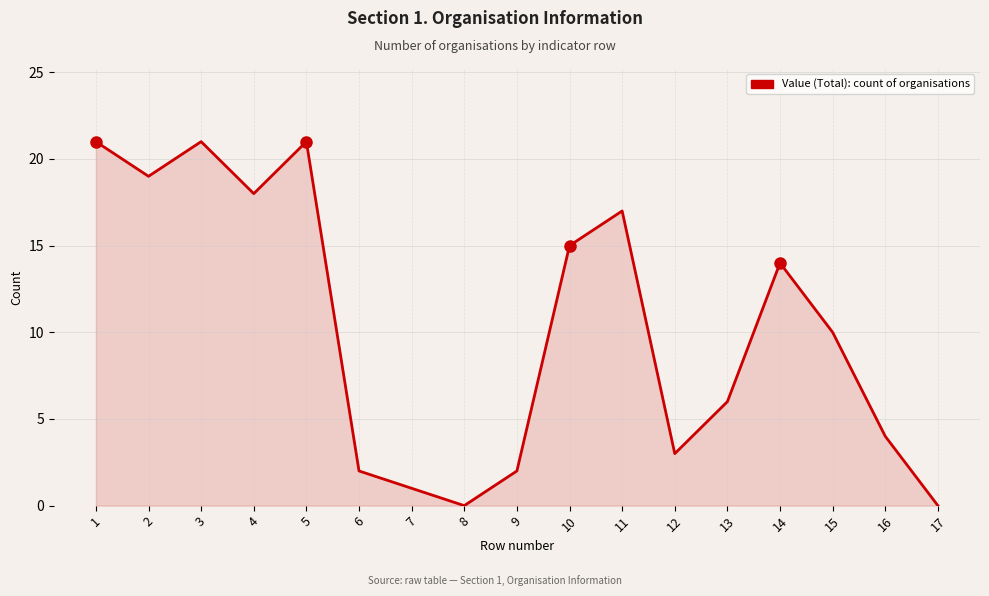

The value at 1 is 31. True or false?

False